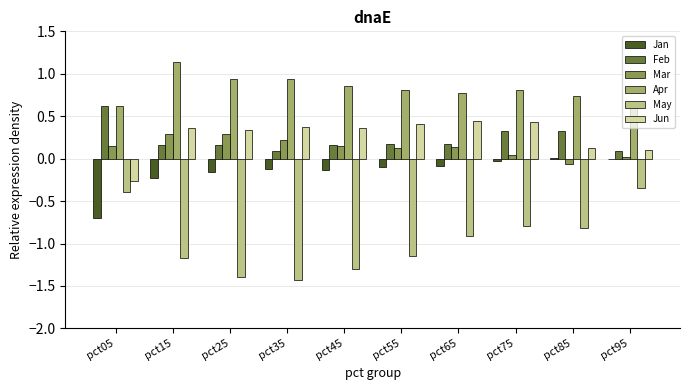

Is the value of Mar at pct45 greater than the value of May at pct65?

Yes